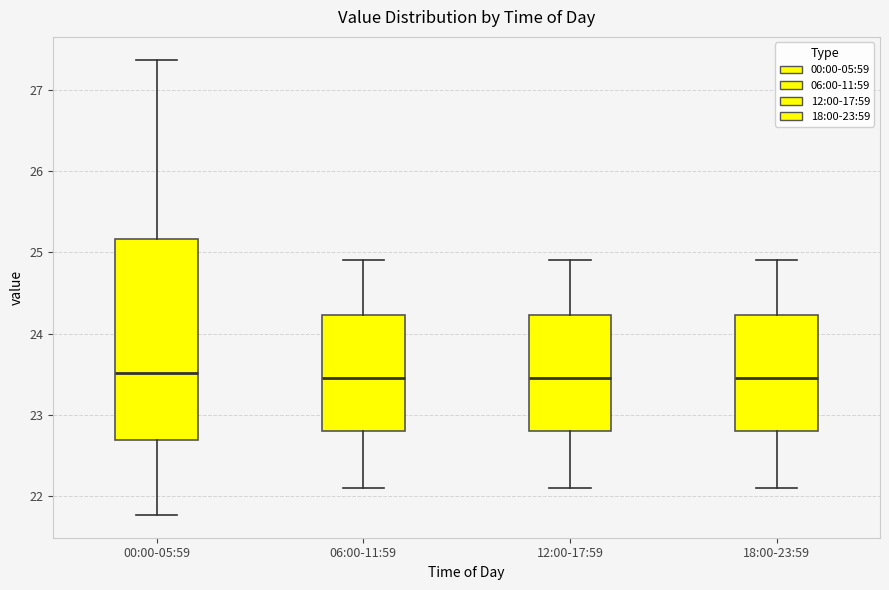

Which box is the tallest, from its lower edge to its upper edge?

00:00-05:59